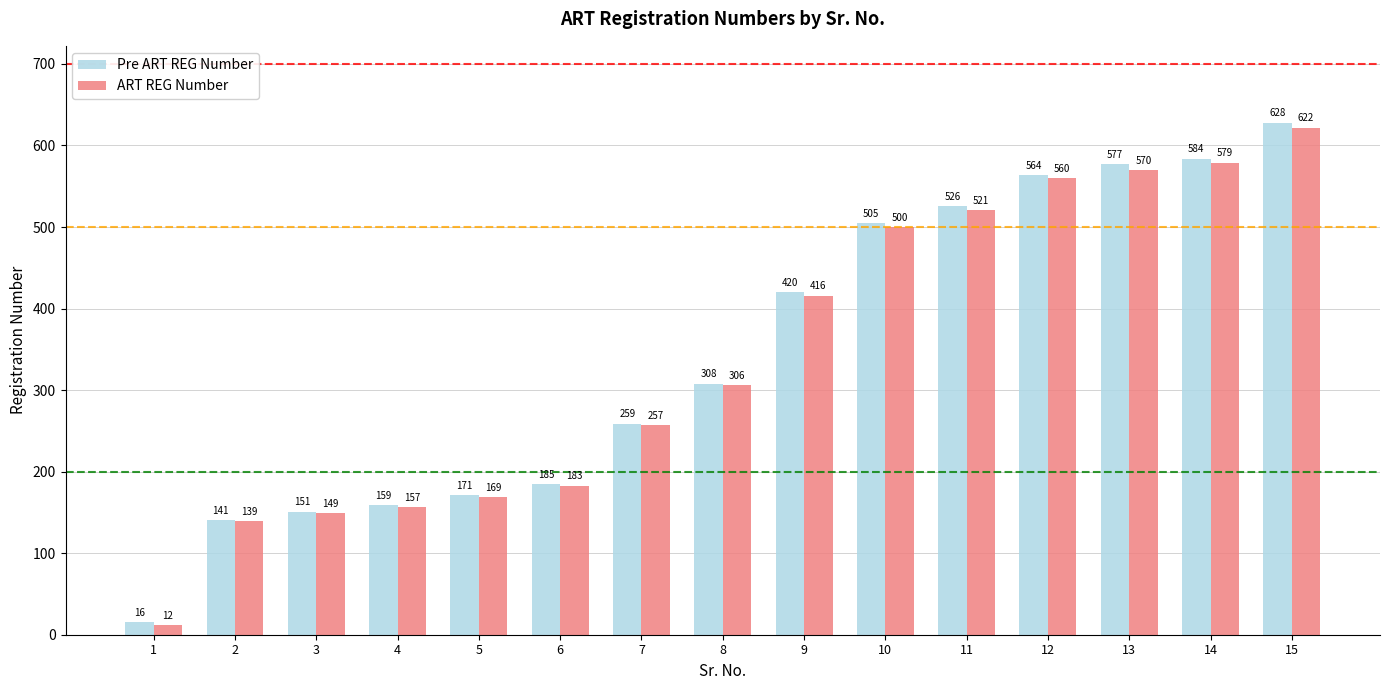

What is the value of the Pre ART REG Number bar at the 7th from the left?

259